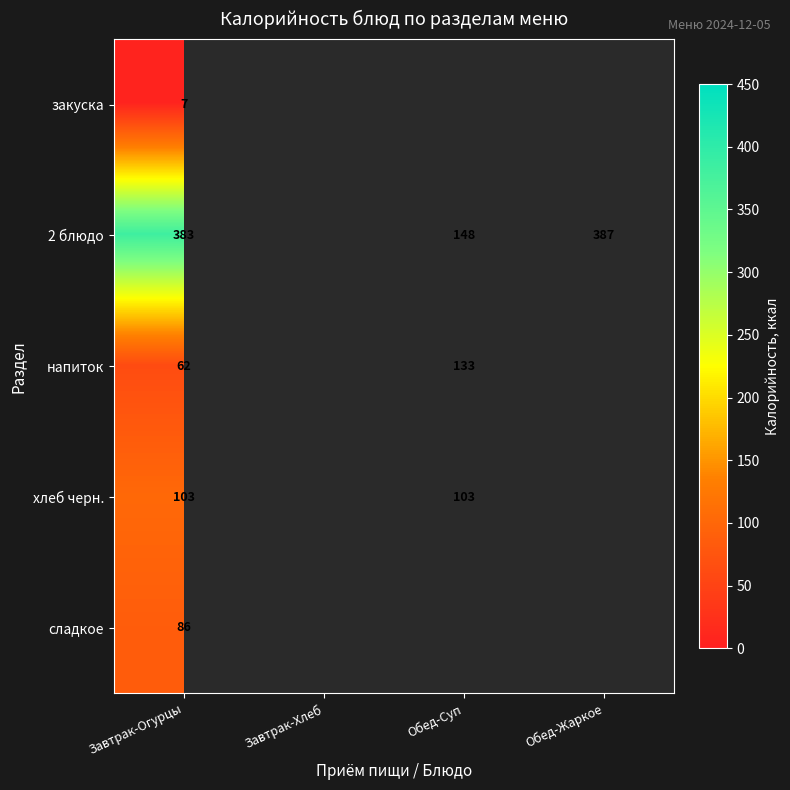

Rank the series at Завтрак-Огурцы from lowest to highest value.

закуска, напиток, сладкое, хлеб черн., 2 блюдо